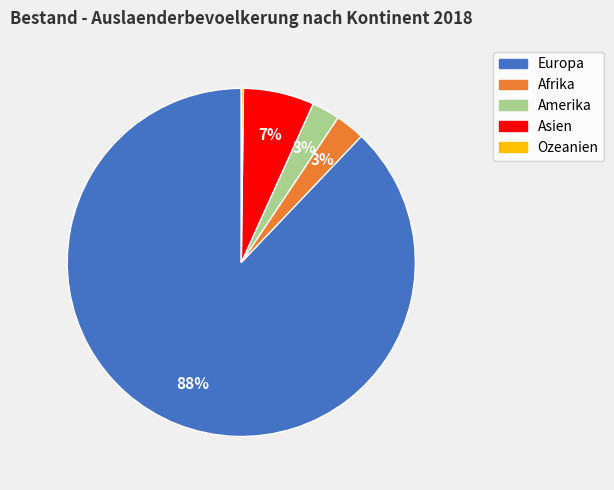

What is the largest slice in the pie chart?

Europa